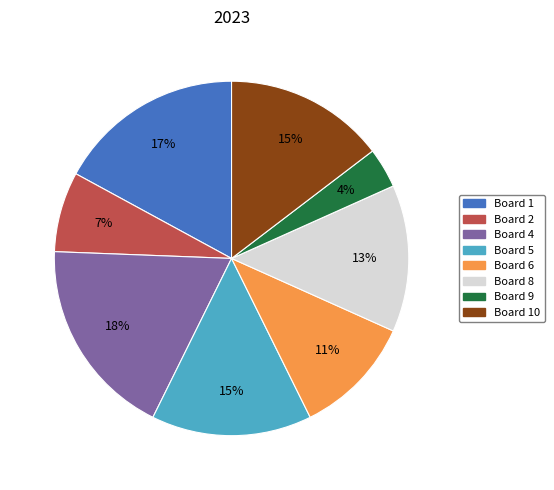

Is there any slice that represents more than half of the pie?

No